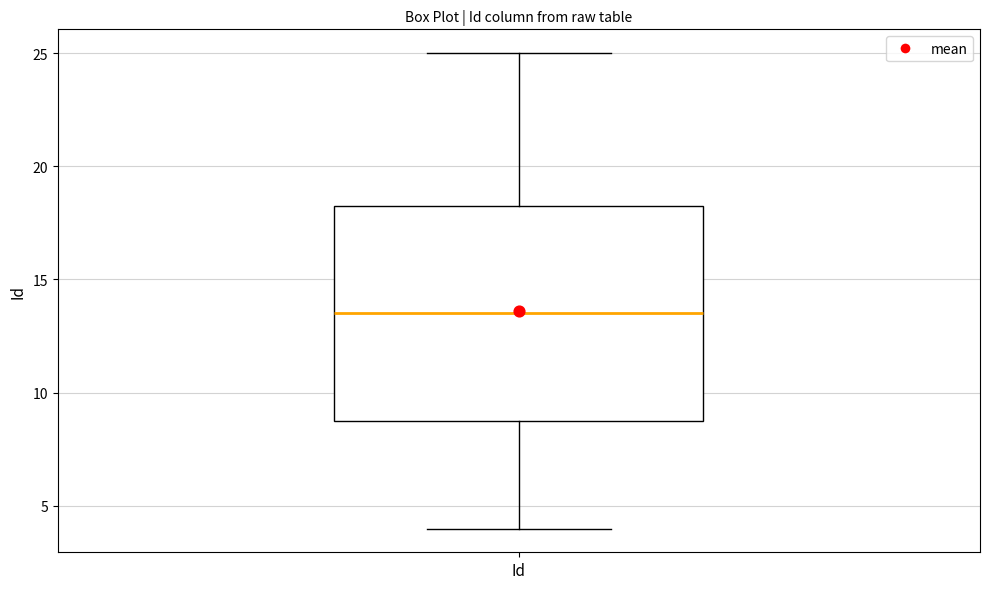

Read this box plot against the y-axis: the position of the median line, the range covered by the box, and the ends of both whiskers. The values are not printed on the chart, so give them approximately, as read against the axis.

median 13.5, box 9.0 to 18.5, whiskers 4.0 to 25.0